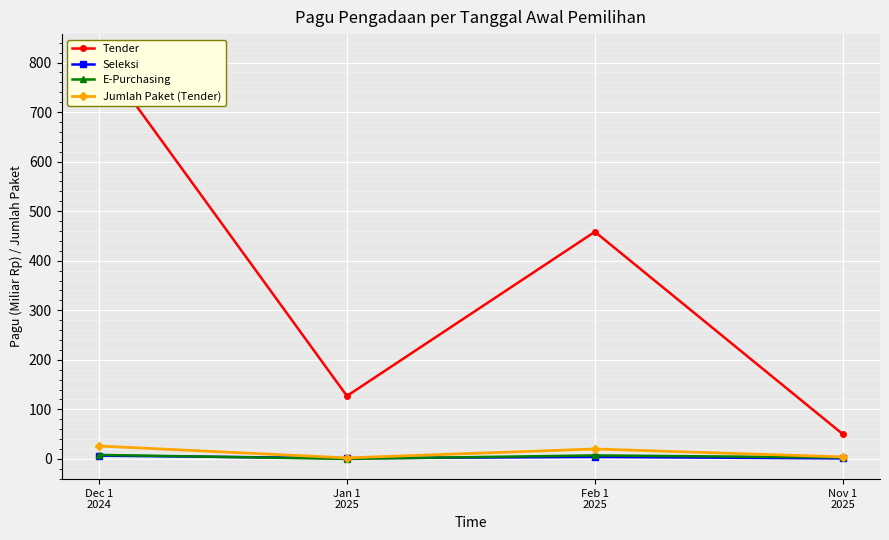

How many lines are shown in the chart?

4